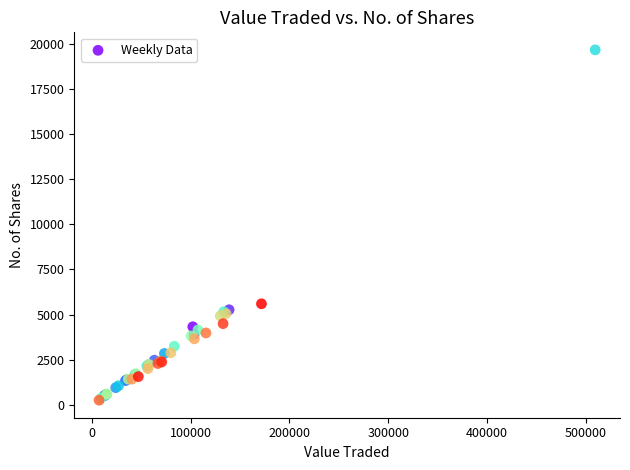

What Y value in the scatter plot is closest to 9963?

5596